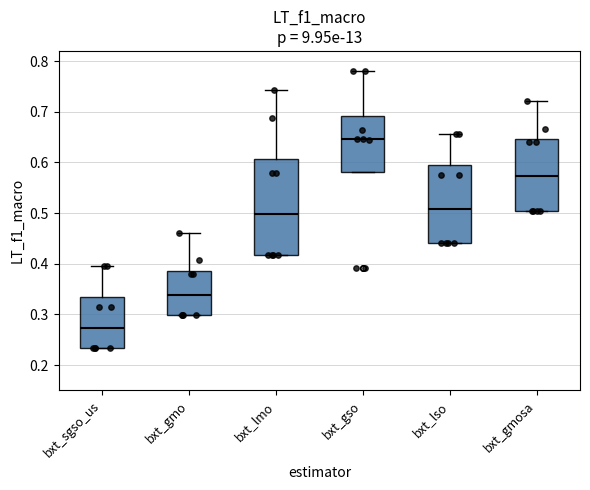

Which box has the highest median line?

bxt_gso